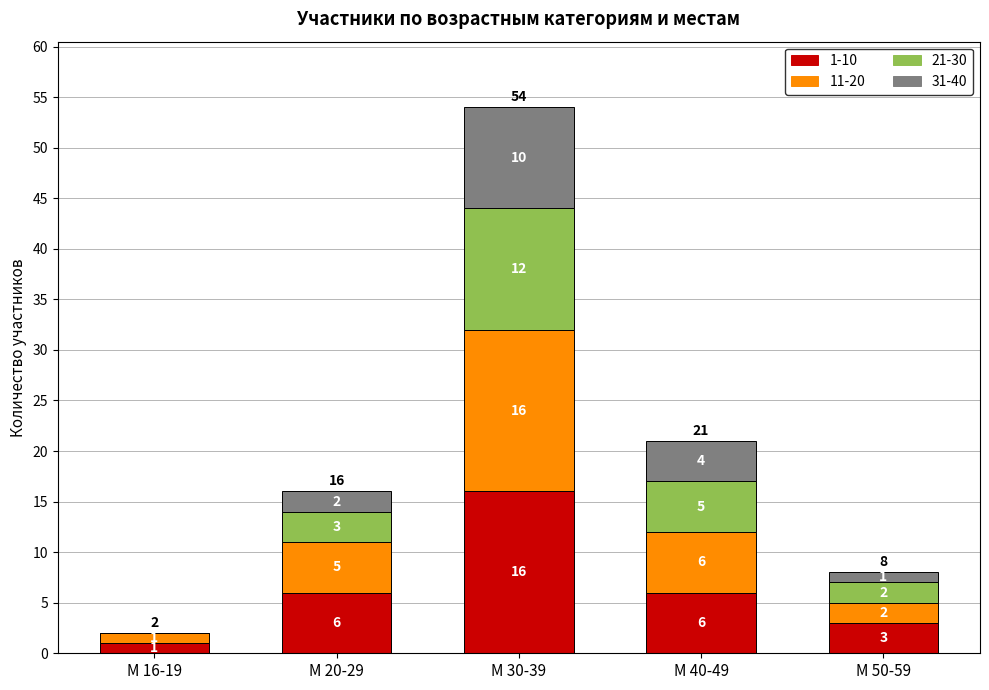

Are the bars grouped side by side (vs. stacked)?

No